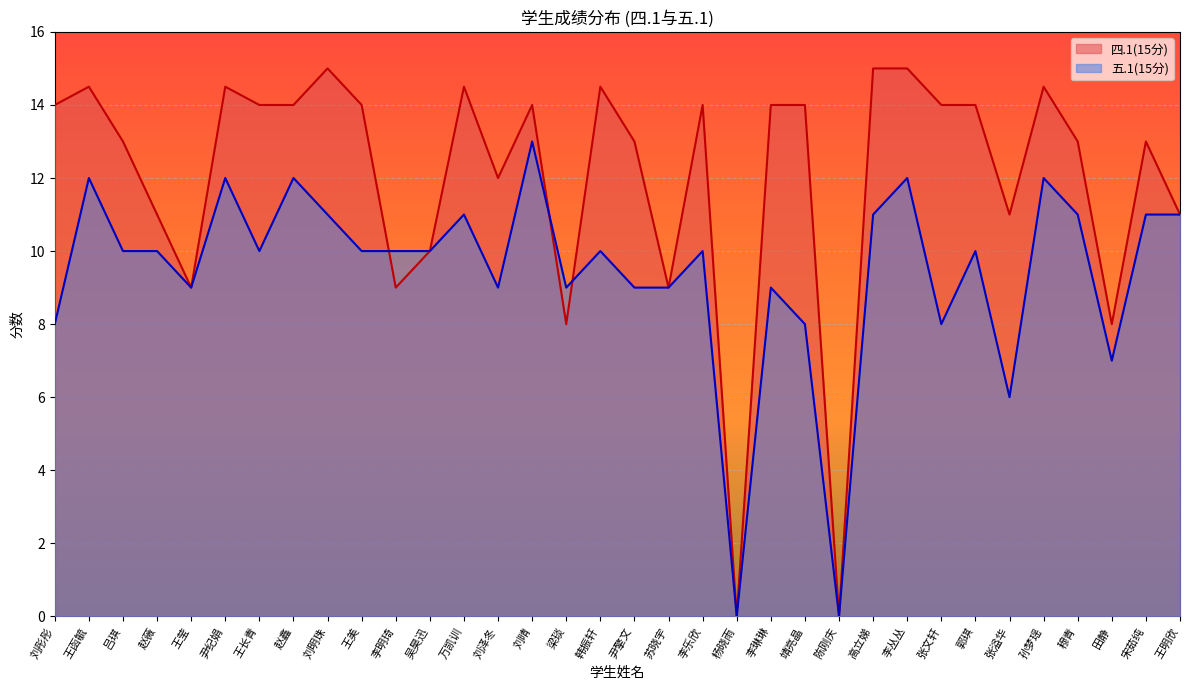

Read the 四.1(15分) value at 刘泽冬.

12.0